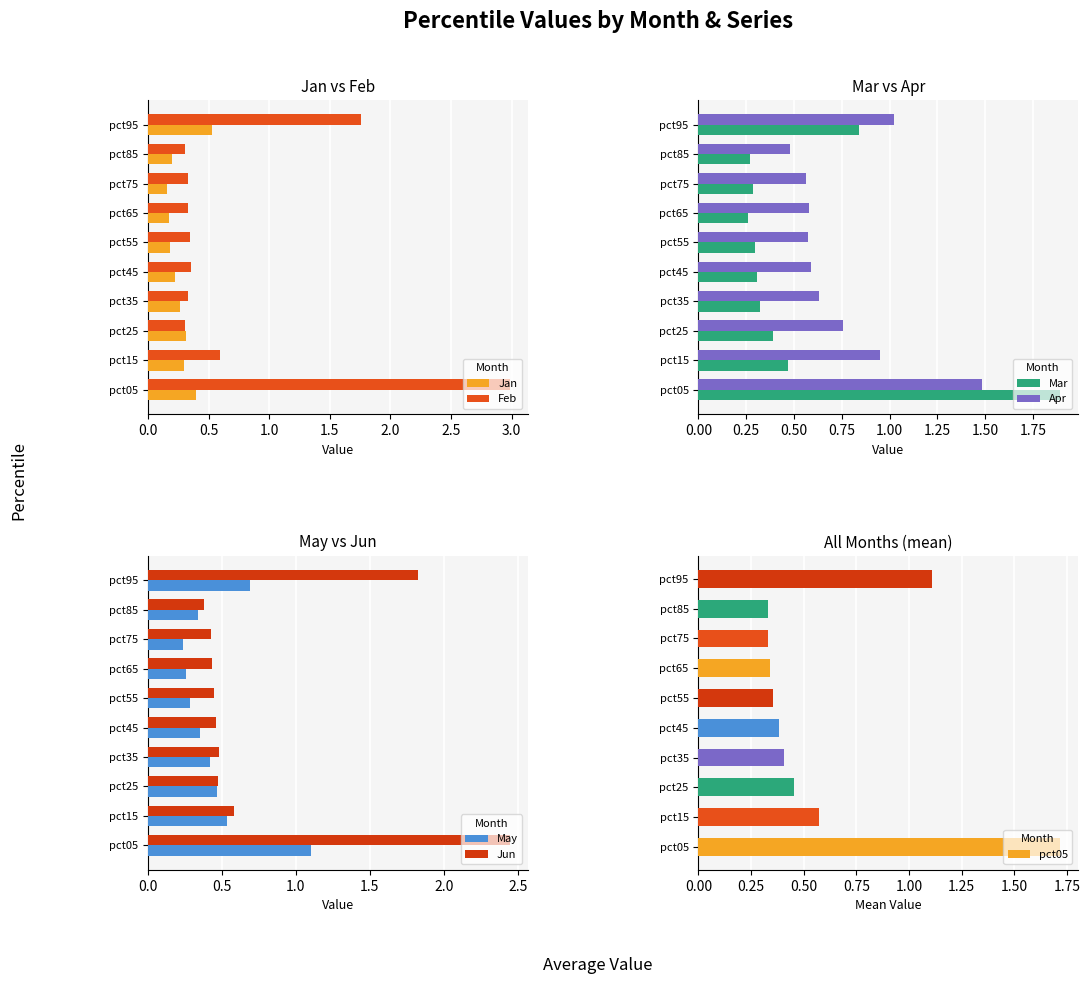

How many series are shown in this chart?

6